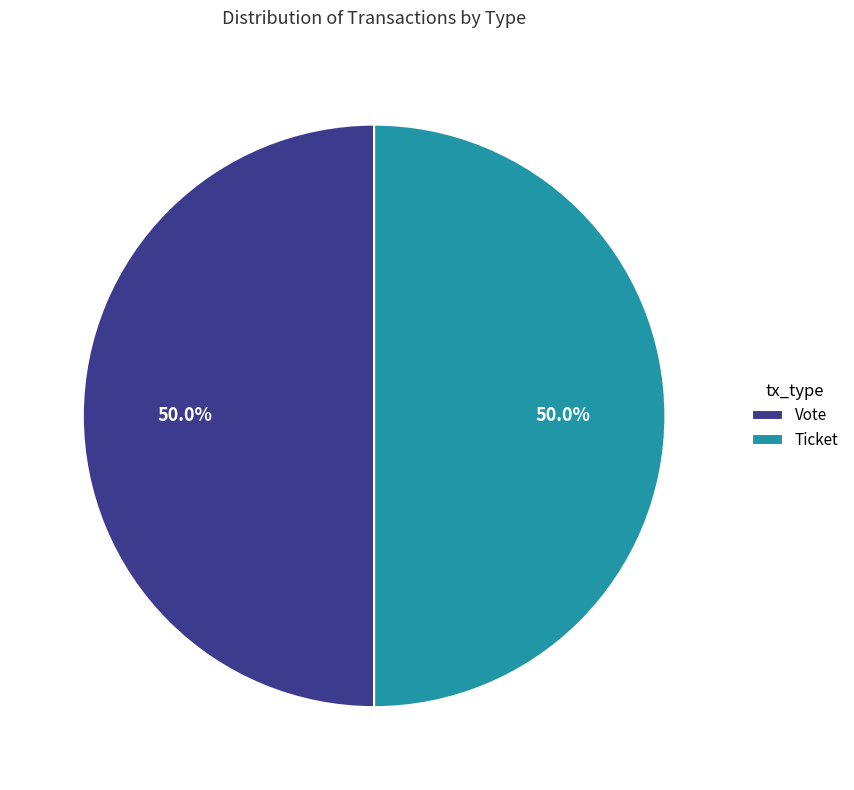

How many segments does this pie chart have?

2